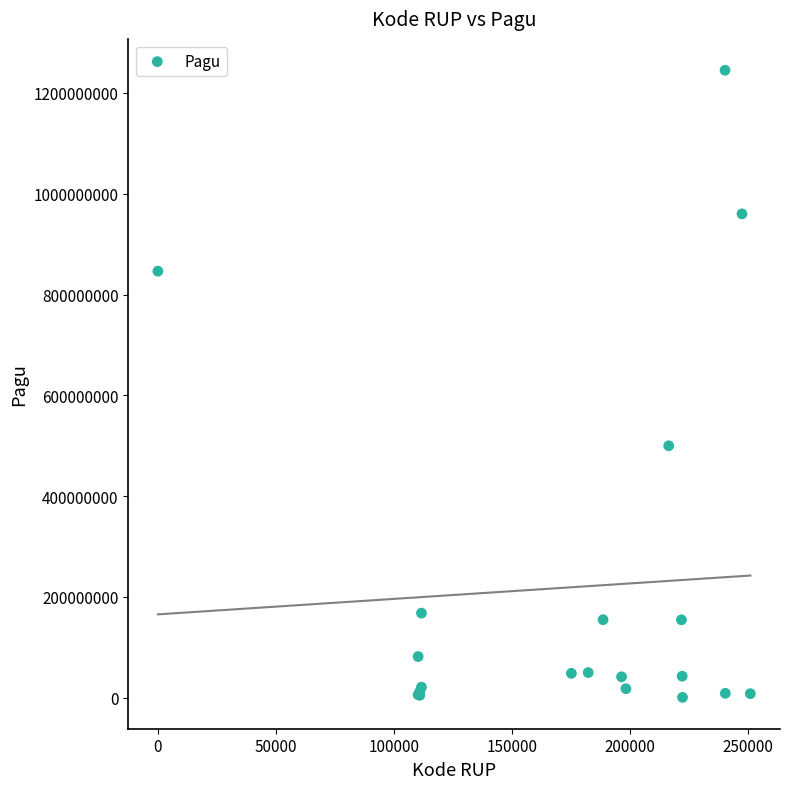

What Y value in the scatter plot is closest to 622840000?

499932000